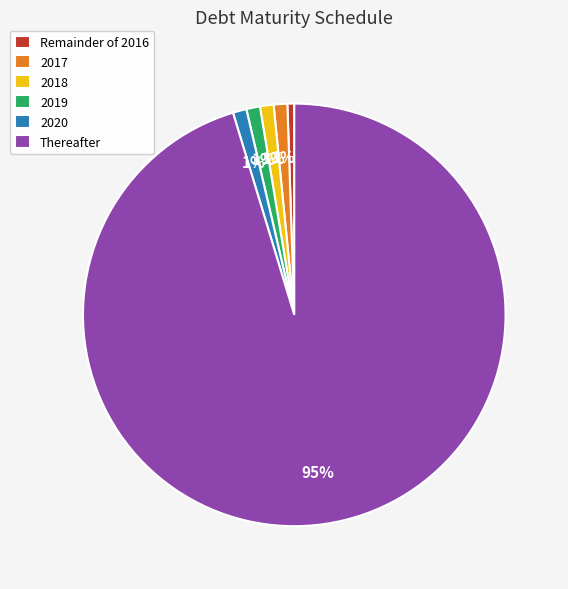

To the nearest percent, what portion does 2019 represent?

1%